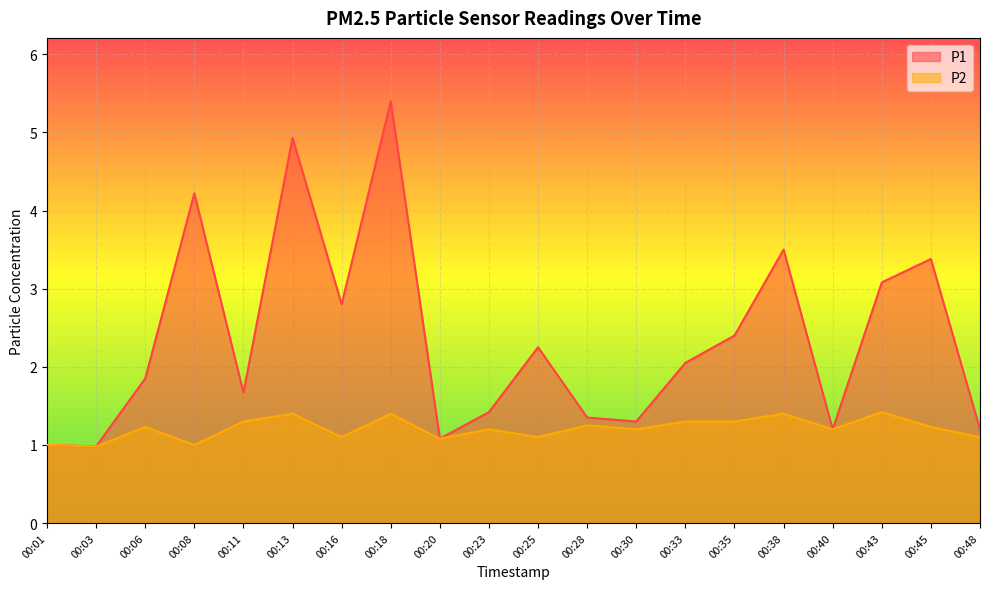

How many values in the P2 series exceed 1?

17